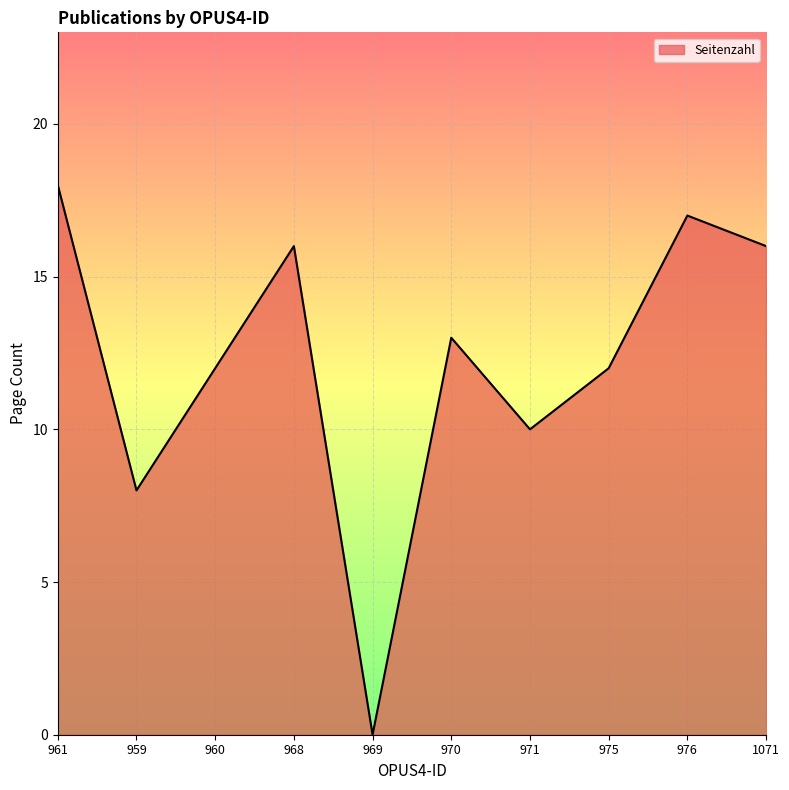

Reading right to left, what are all the values shown in this chart?

1071=16	976=17	975=12	971=10	970=13	969=0	968=16	960=12	959=8	961=18